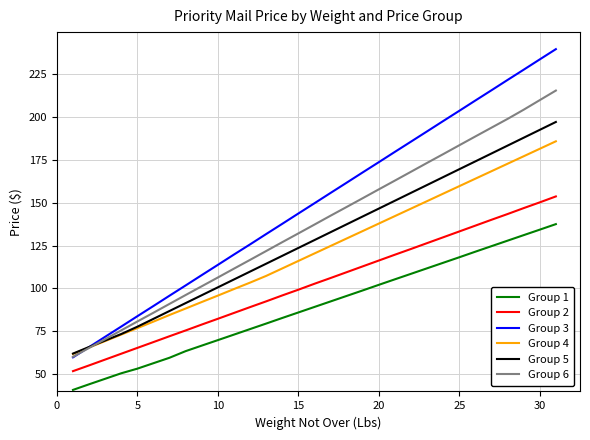

What is the maximum value shown in the chart?

239.4